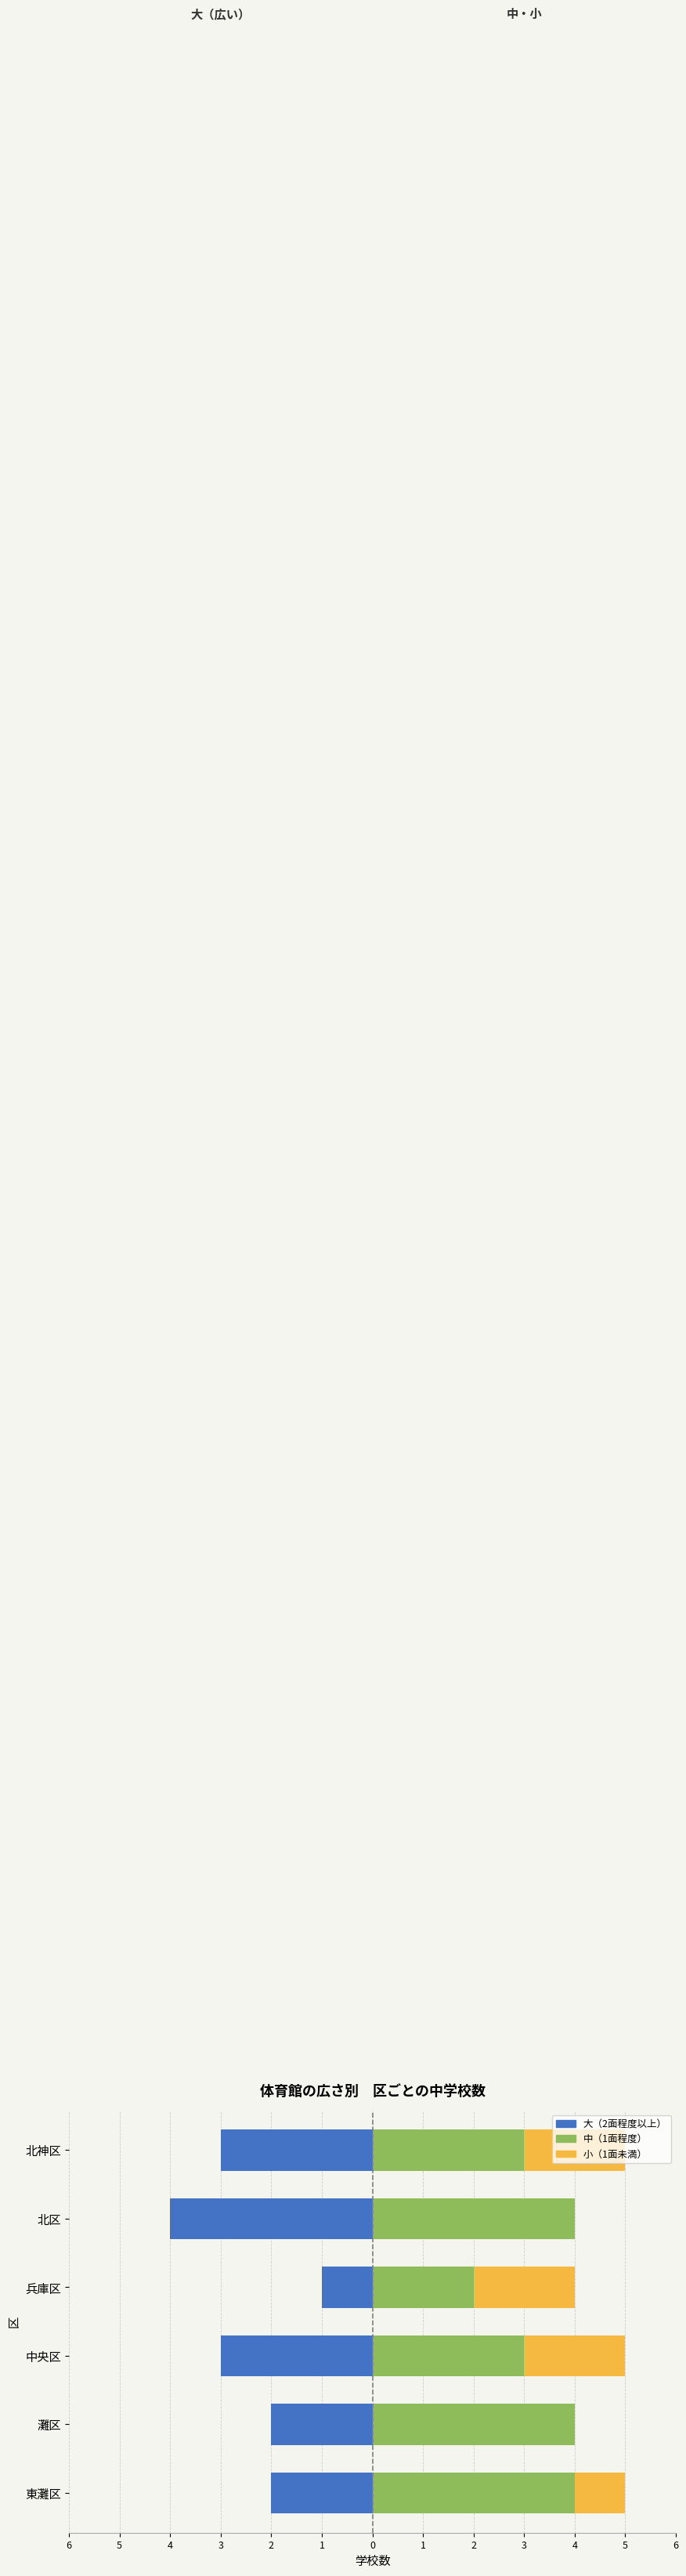

Rank the categories by 小 value from highest to lowest.

中央区, 兵庫区, 北神区, 東灘区, 灘区, 北区